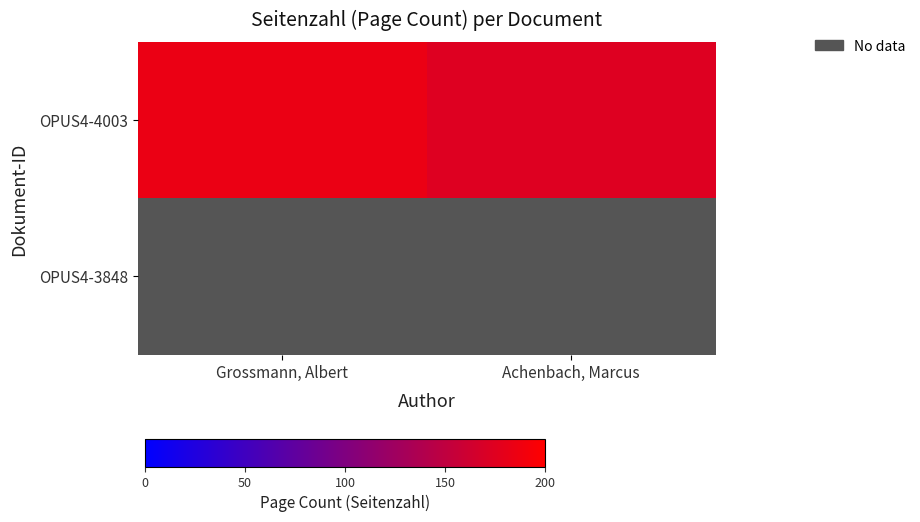

Which series changed the most between Grossmann, Albert and Achenbach, Marcus?

OPUS4-4003